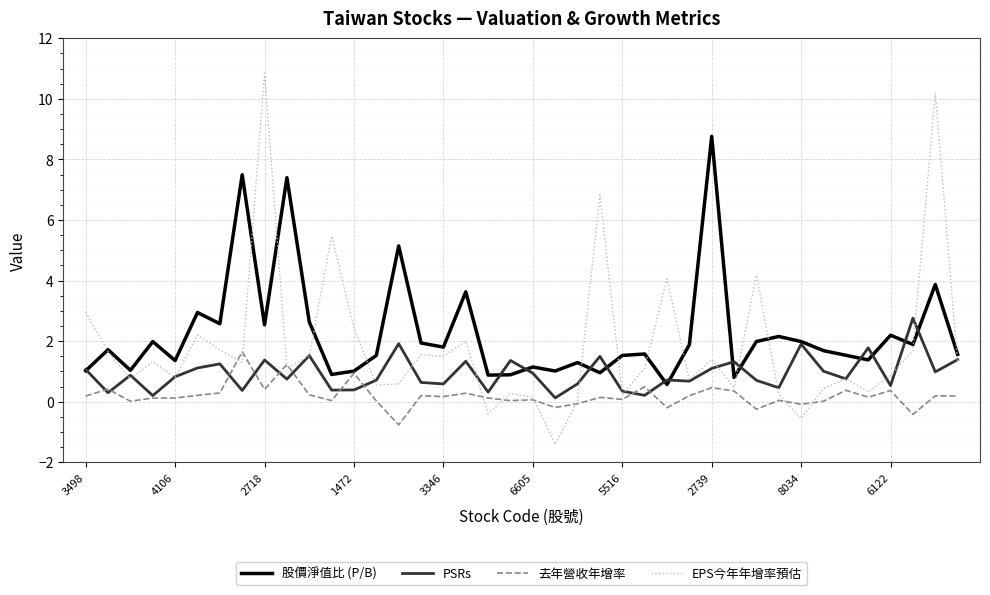

What is the highest value of the 去年營收年增率 series?

1.6